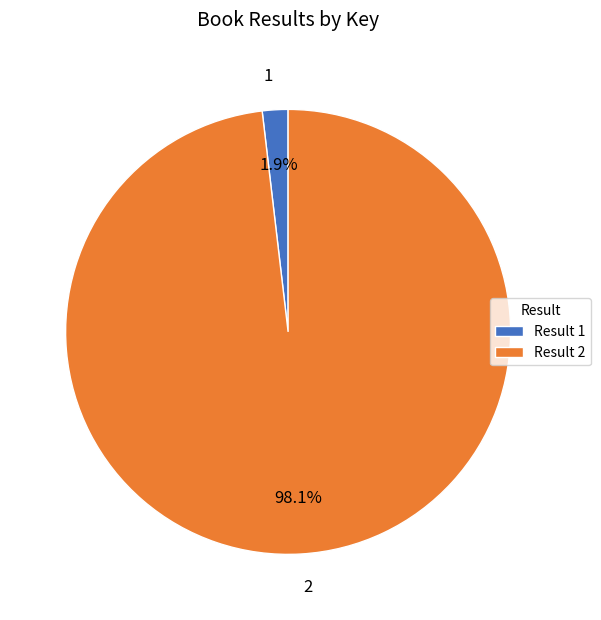

To the nearest percent, what portion does 1 represent?

2%